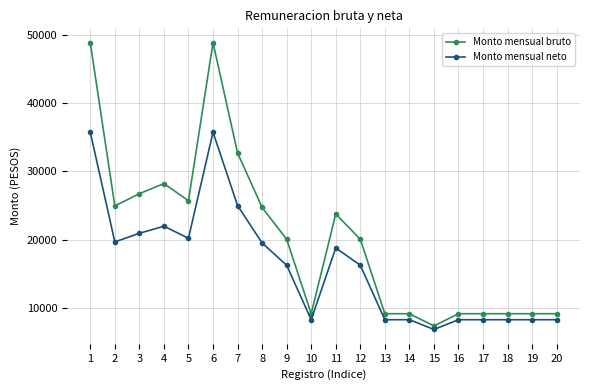

List the series in order of their peak value, lowest first.

Monto mensual neto, Monto mensual bruto